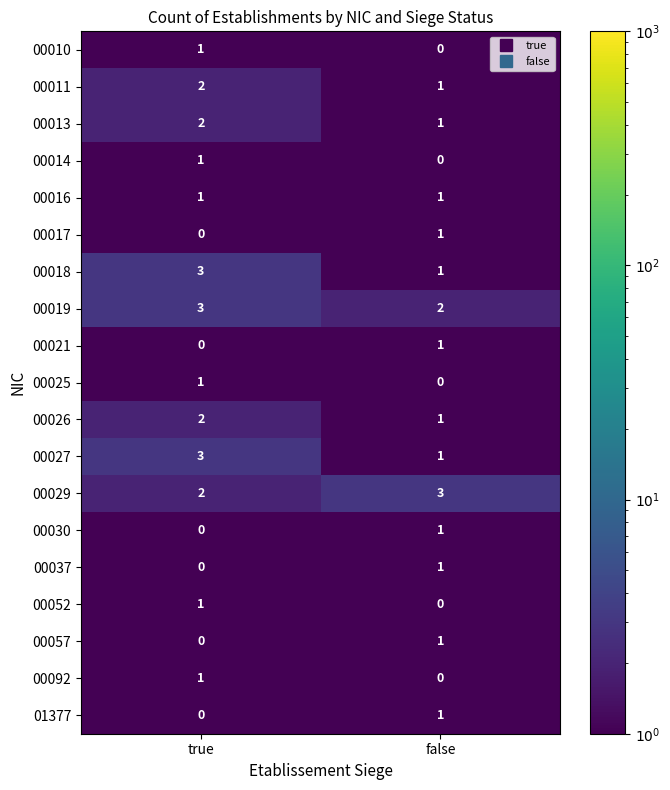

What is the total value across all series at false?

17